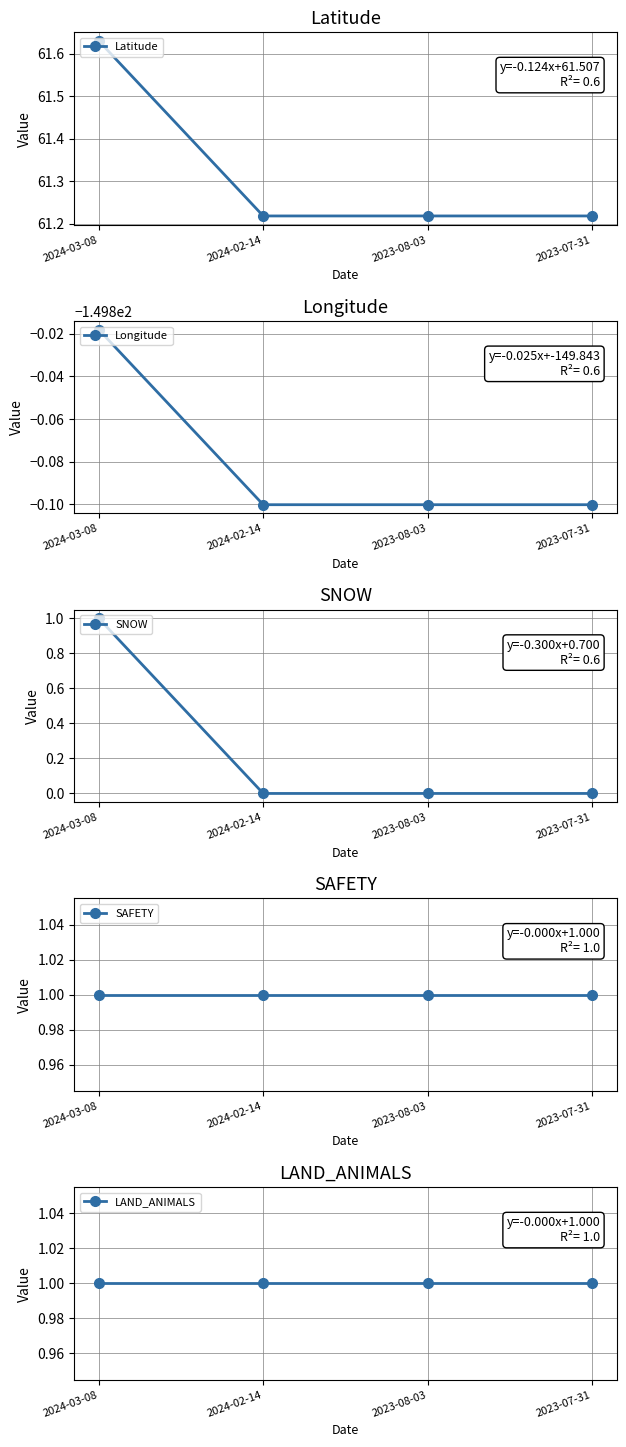

What is the maximum value for SNOW?

1